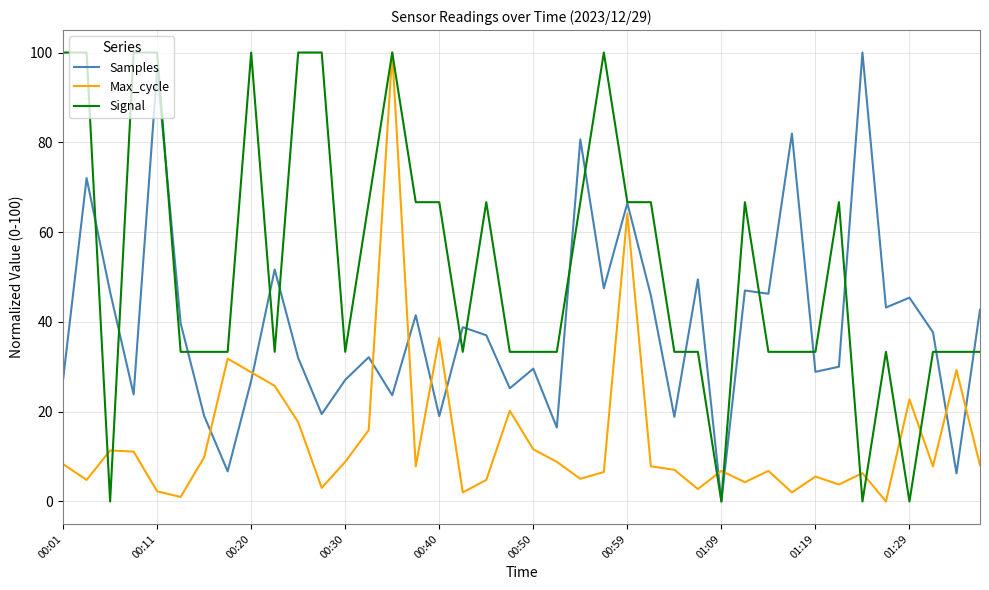

After their last crossing, which series has the higher values: Samples or Max_cycle?

Samples